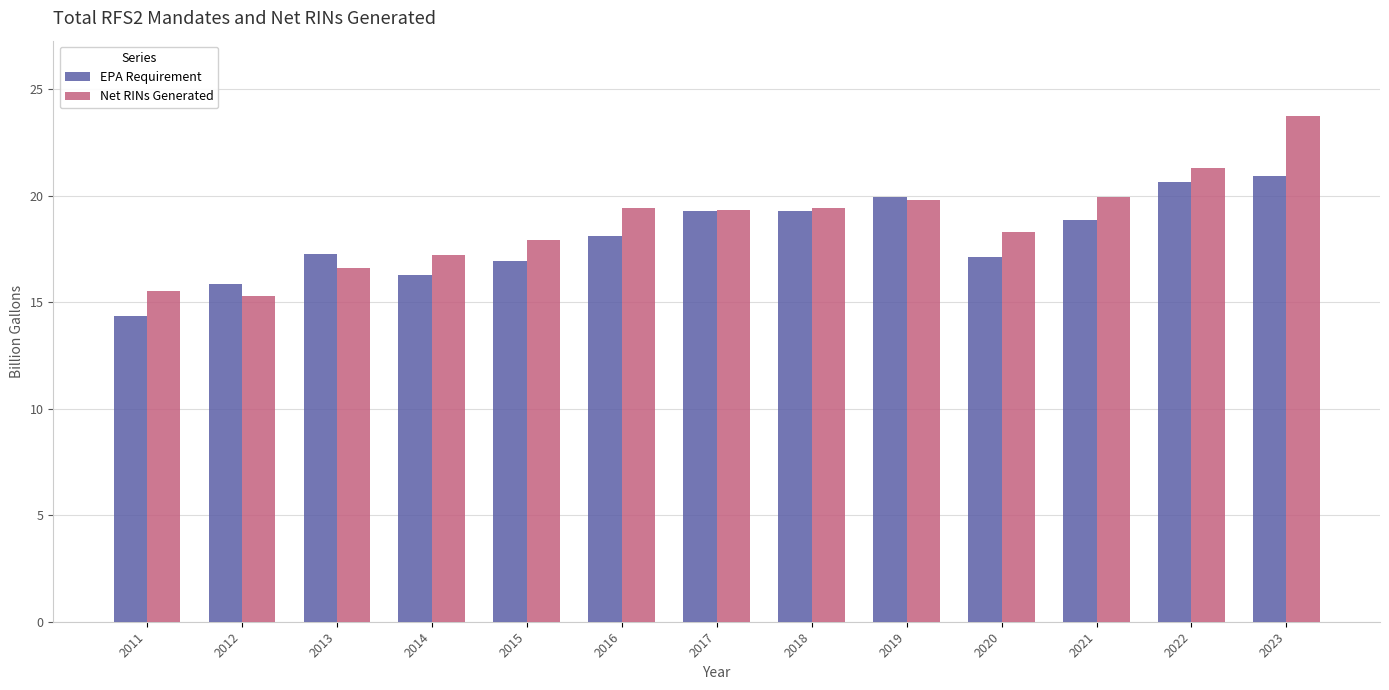

How many data points in Net RINs Generated are above 19?

7